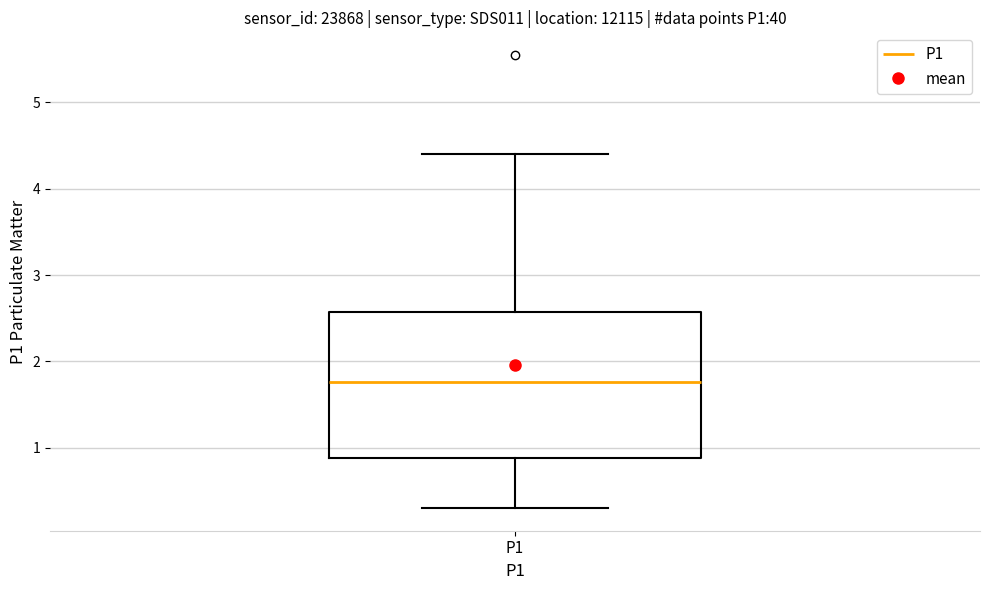

Where is the lower edge of the box for P1 on the y-axis? The values are not printed on the chart, so give them approximately, as read against the axis.

0.9